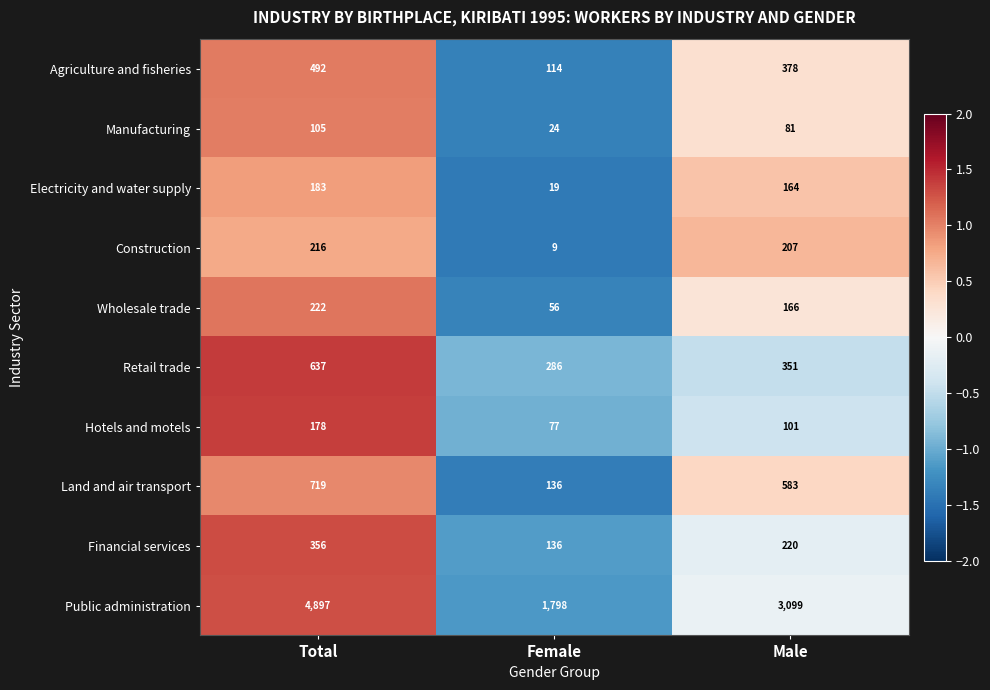

How many values in the Hotels and motels series are below 101?

1